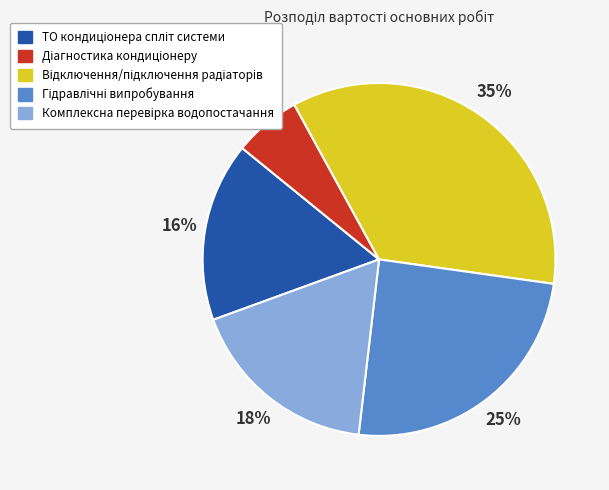

To the nearest percent, what is the average slice percentage?

20%